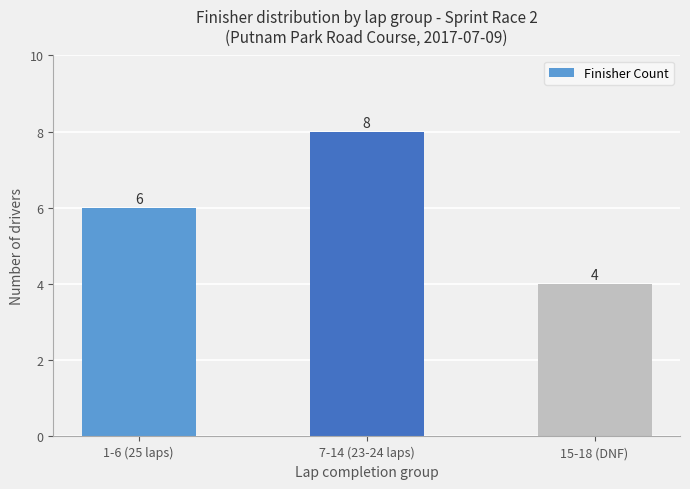

What is the label of the 1st bar from the right?

15-18 (DNF)